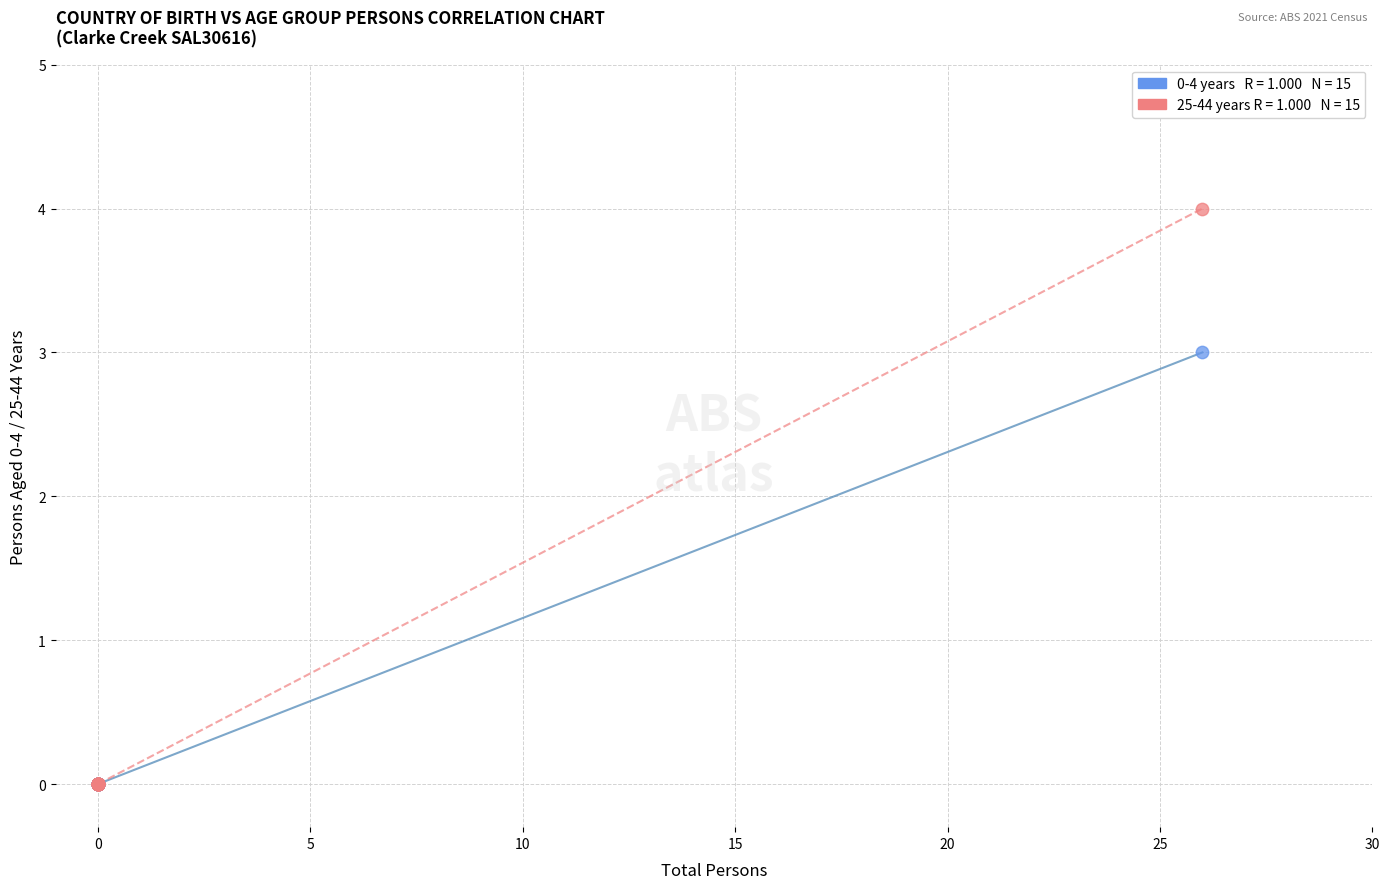

Across all series, what Y value is closest to 2?

3